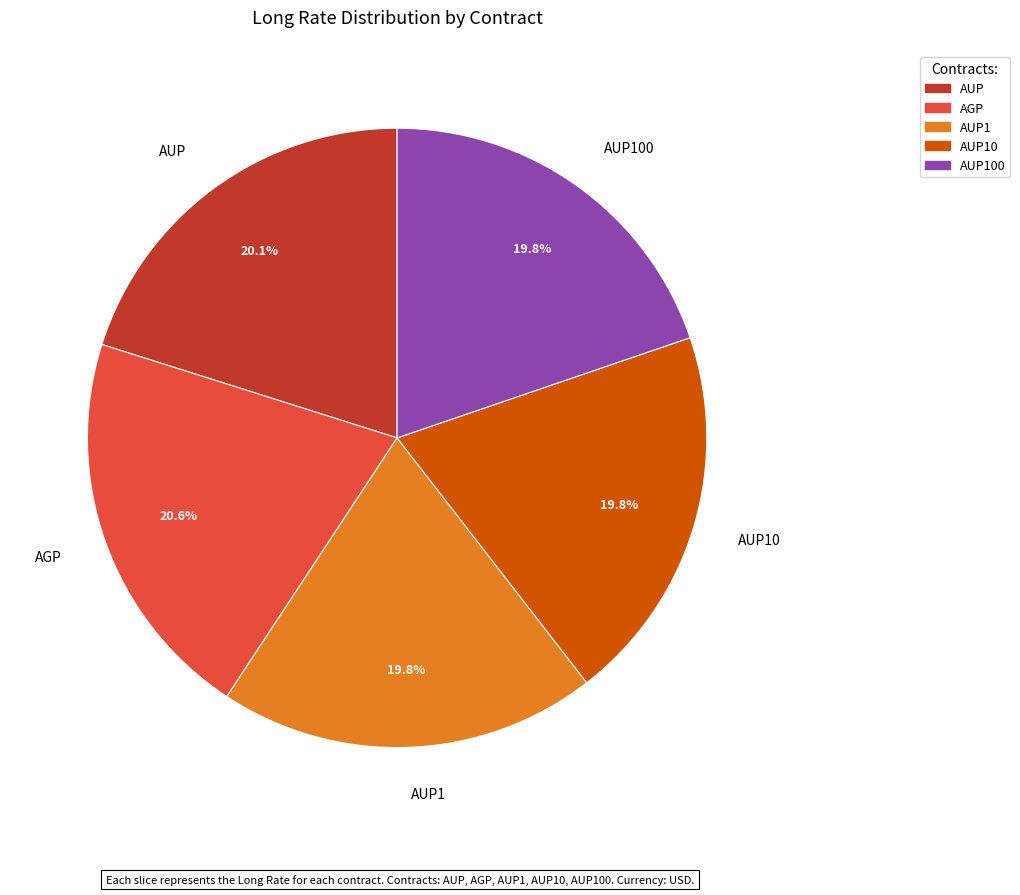

Does any single category account for the majority?

No